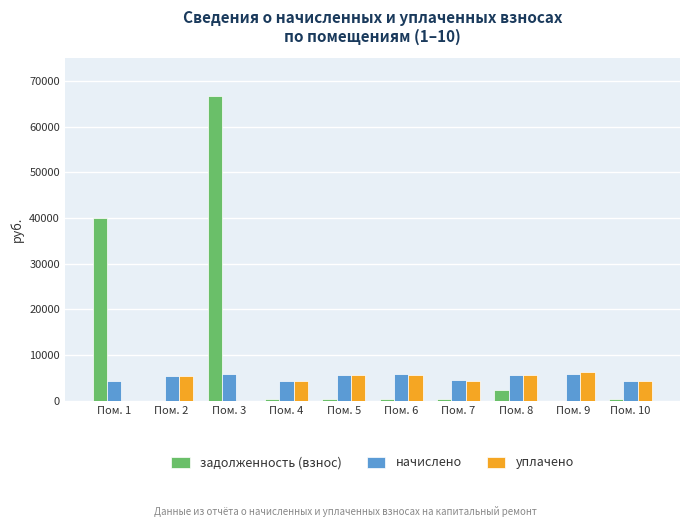

At which label does задолженность (взнос) first exceed 476?

Пом. 1